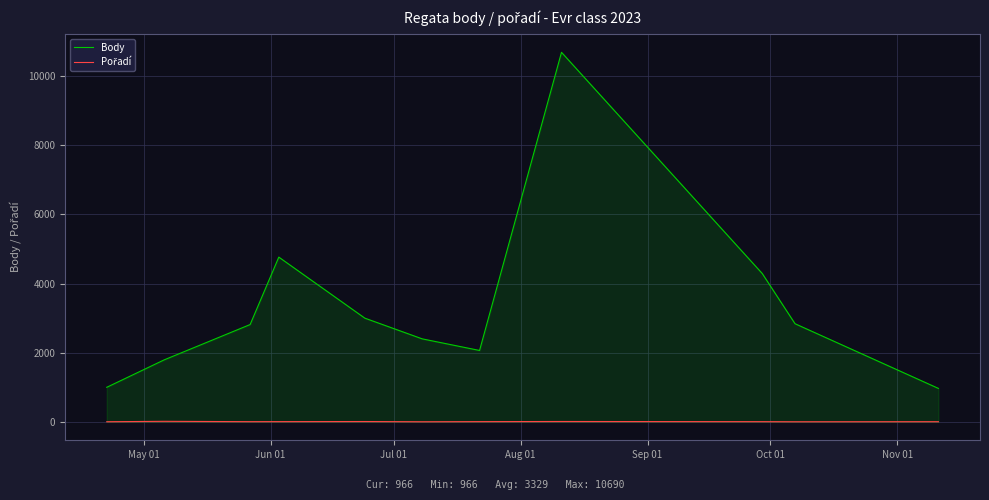

Which series has the largest total across all categories?

Body